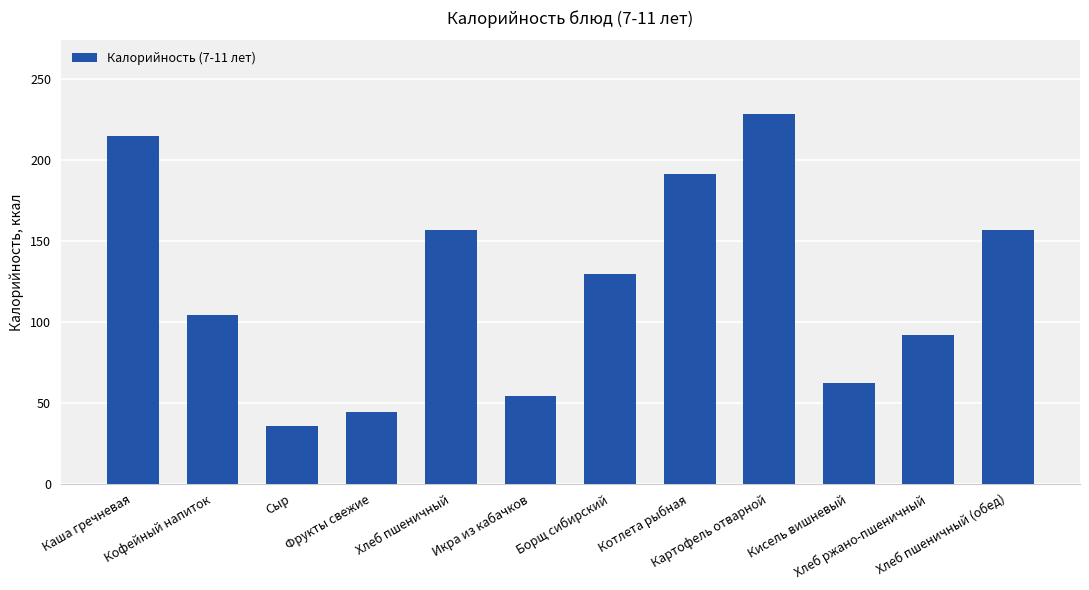

What is the difference between the maximum and minimum values?

192.6